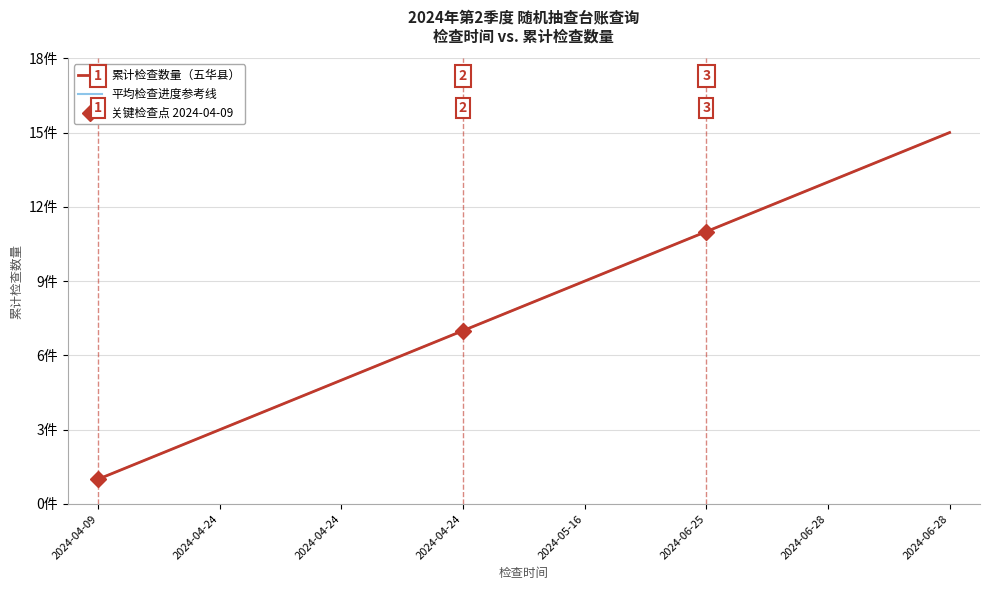

Reading left to right, extract all data points from this chart.

累计检查数量（五华县）: 1	2	3	4	5	6	7	8	9	10	11	12	13	14	15
平均检查进度参考线: 1	2	3	4	5	6	7	8	9	10	11	12	13	14	15